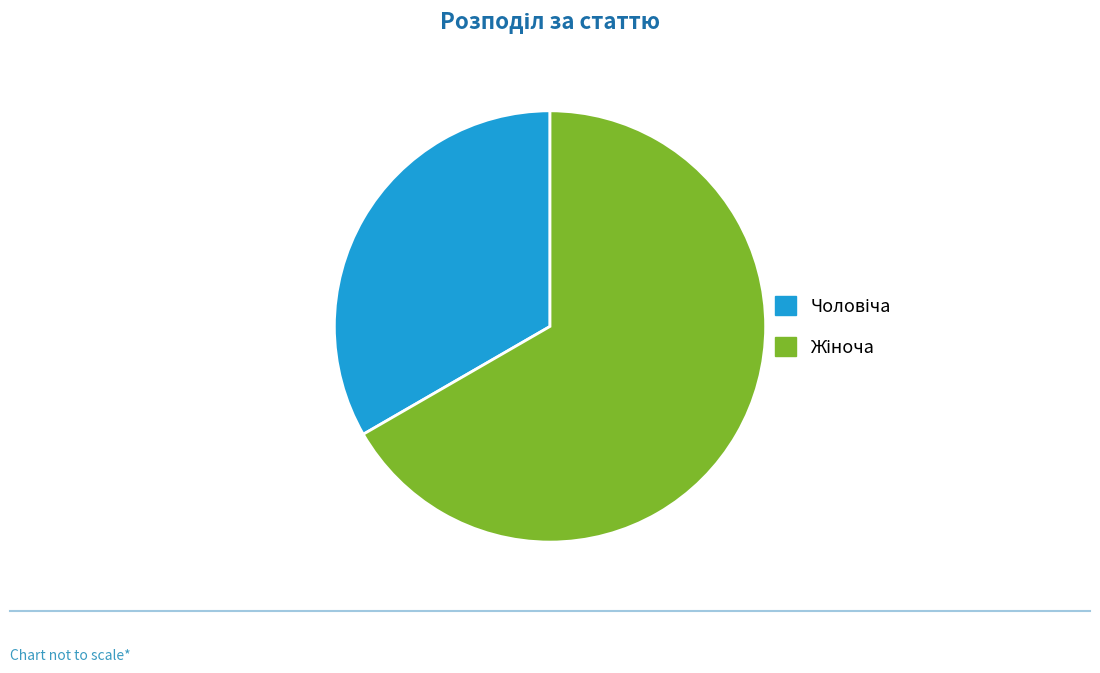

Does any single category account for the majority?

Yes